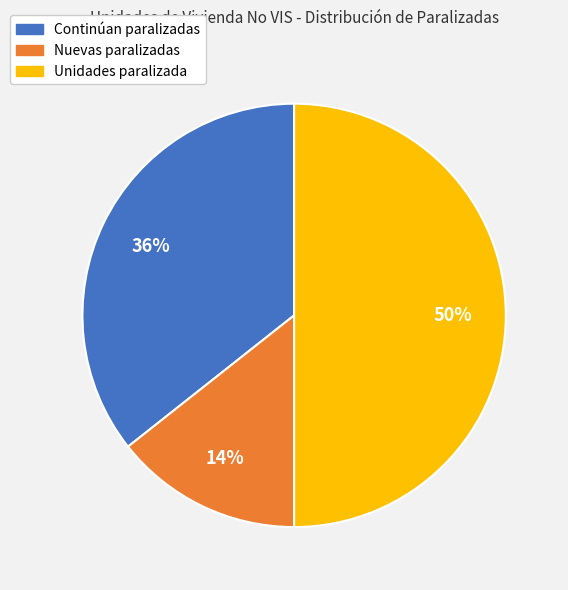

To the nearest percent, what percentage of the pie is Nuevas paralizadas?

14%